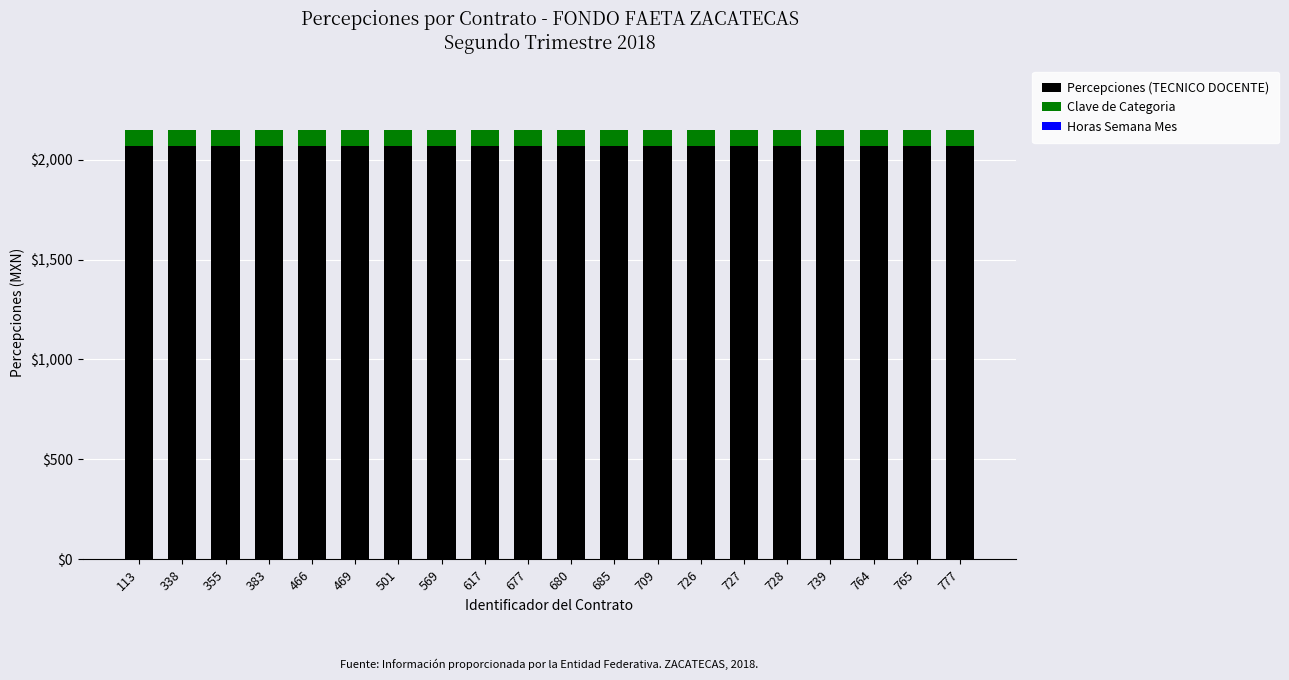

The Percepciones (TECNICO DOCENTE) series shows 2067 at 113. True or false?

True